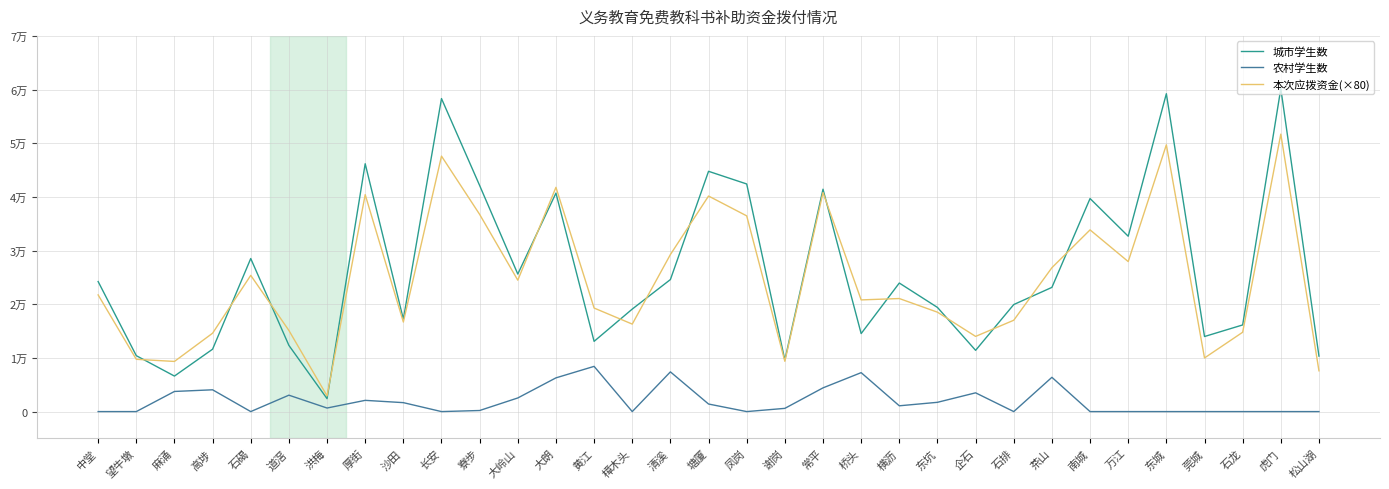

Where is 农村学生数 nearest to the value 4212?

高埗